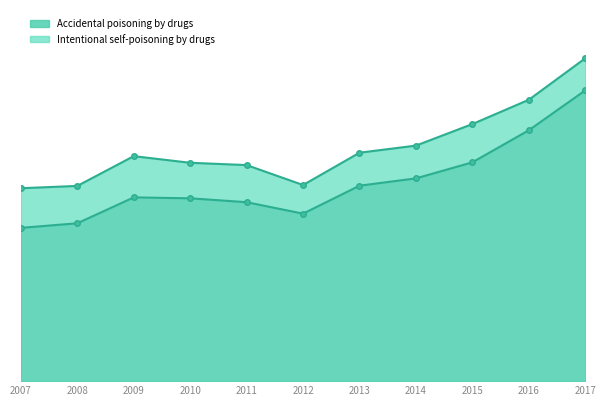

How many values are below 802?

5